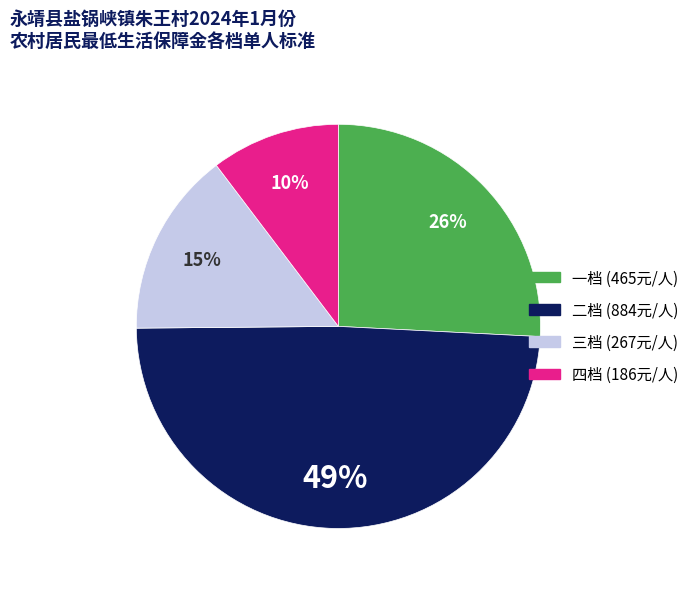

To the nearest percent, what is the combined percentage of 二档 and 三档?

64%